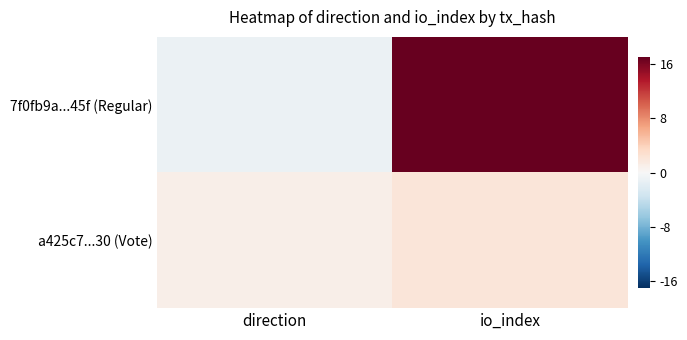

Which series has the widest spread of values?

7f0fb9a...45f (Regular)